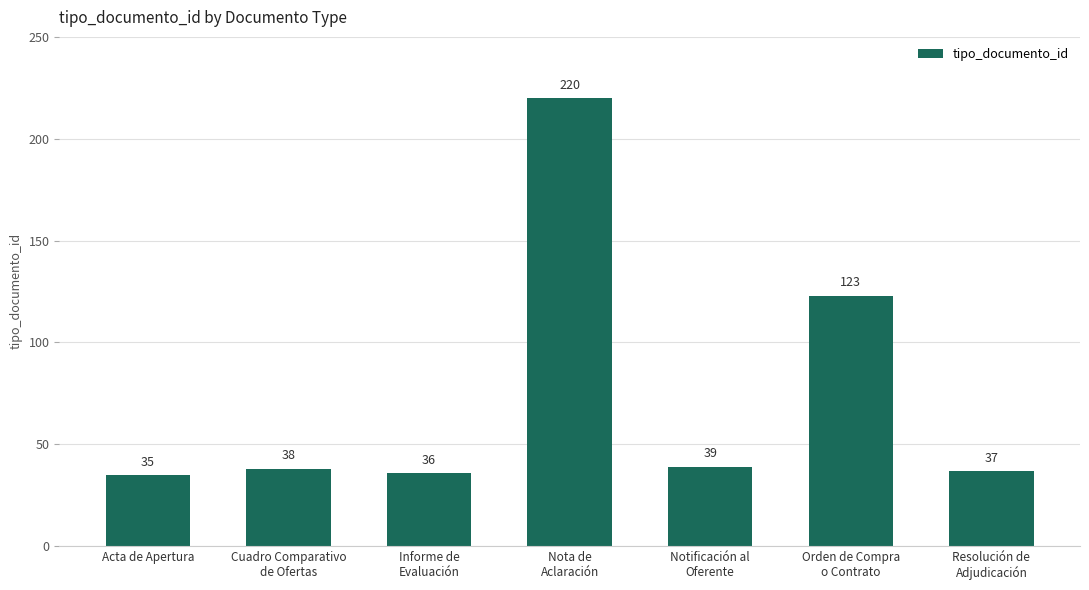

What is the difference between the maximum and second lowest values?

184